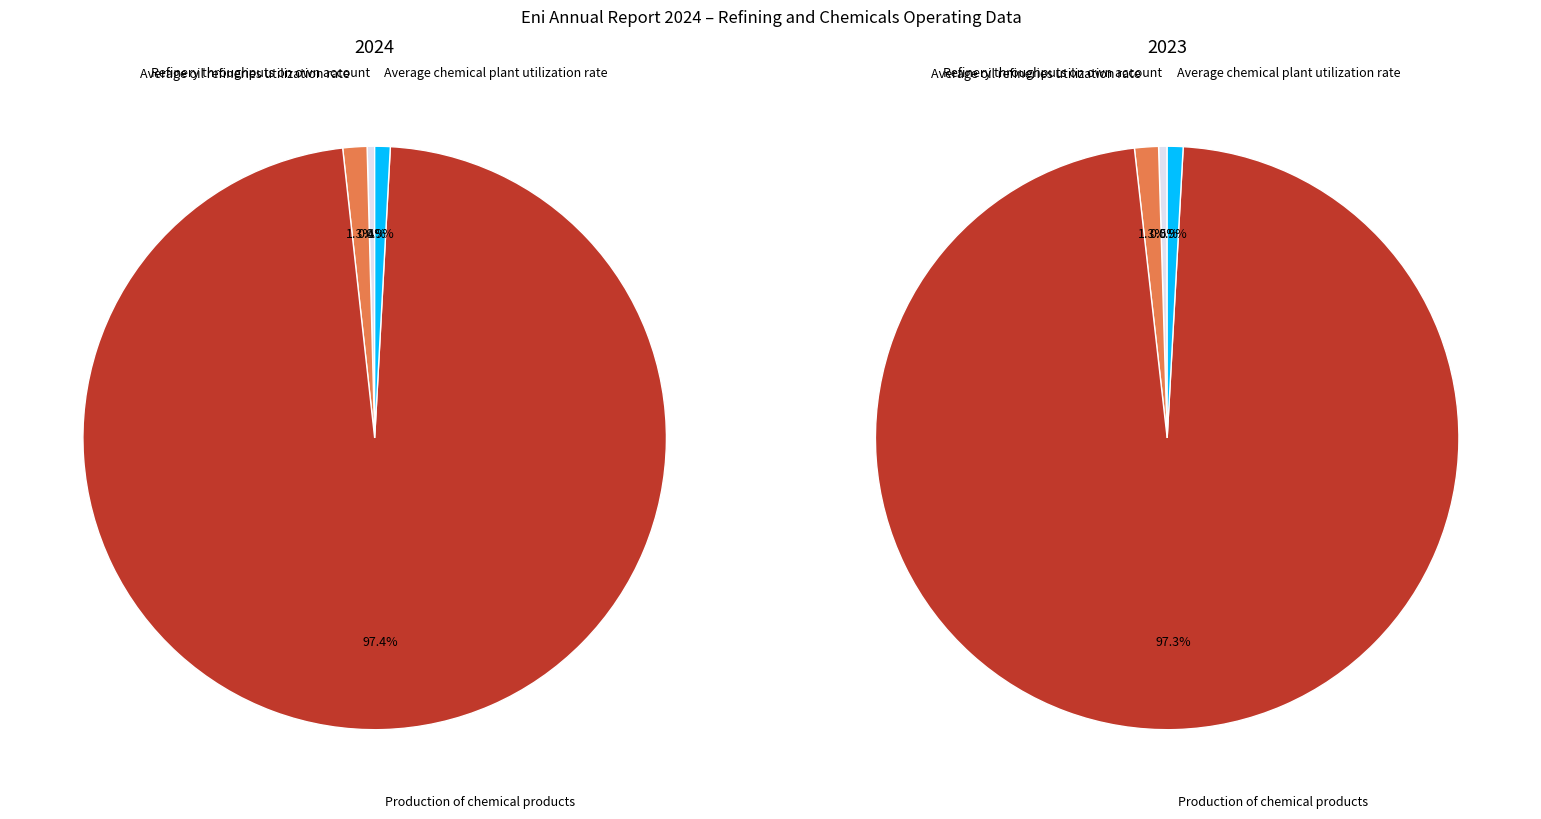

To the nearest percent, what is the difference between the largest and smallest slice percentages?

97%